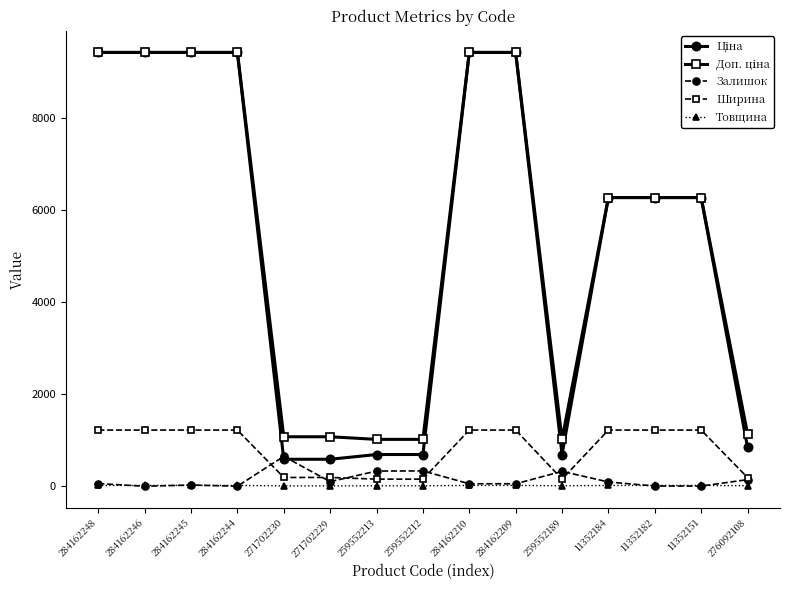

The value of Ширина at 284162244 is 1220.0. True or false?

True